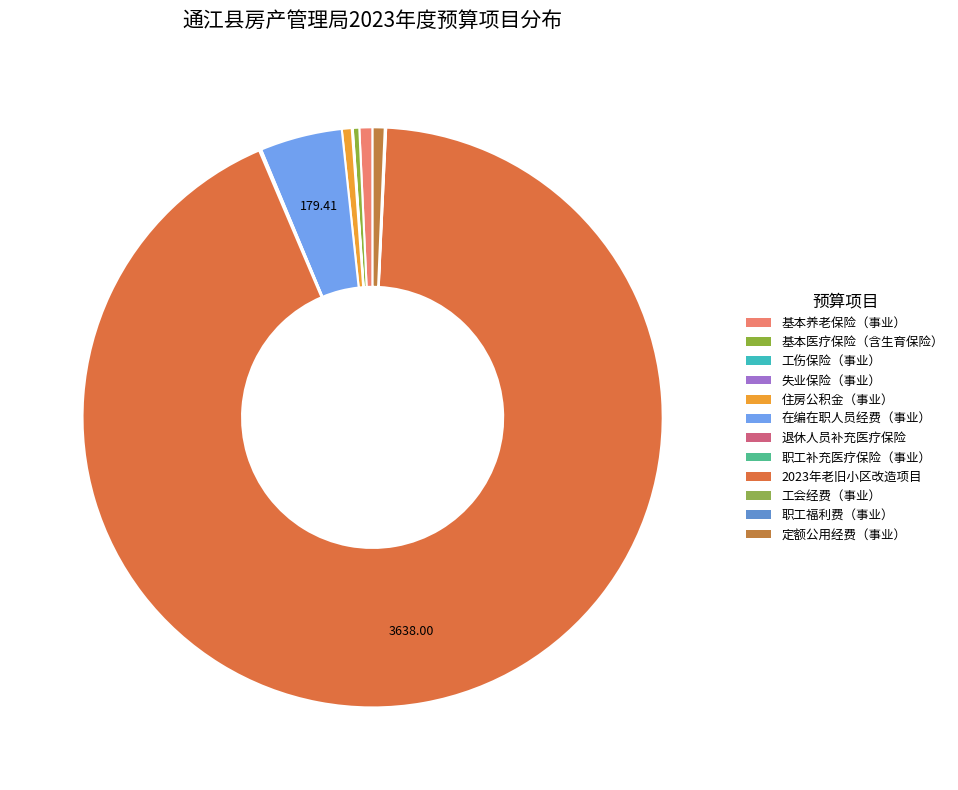

Which slice is the smallest?

工伤保险（事业）